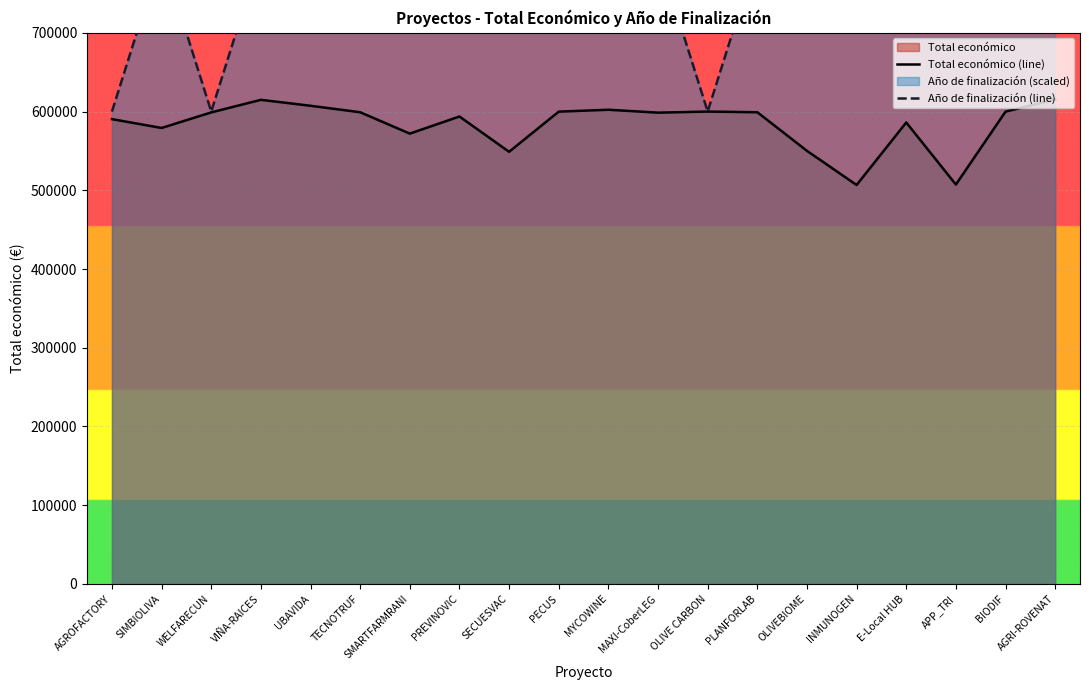

What is the difference between the Total económico (line) values at OLIVE CARBON and WELFARECUN?

1083